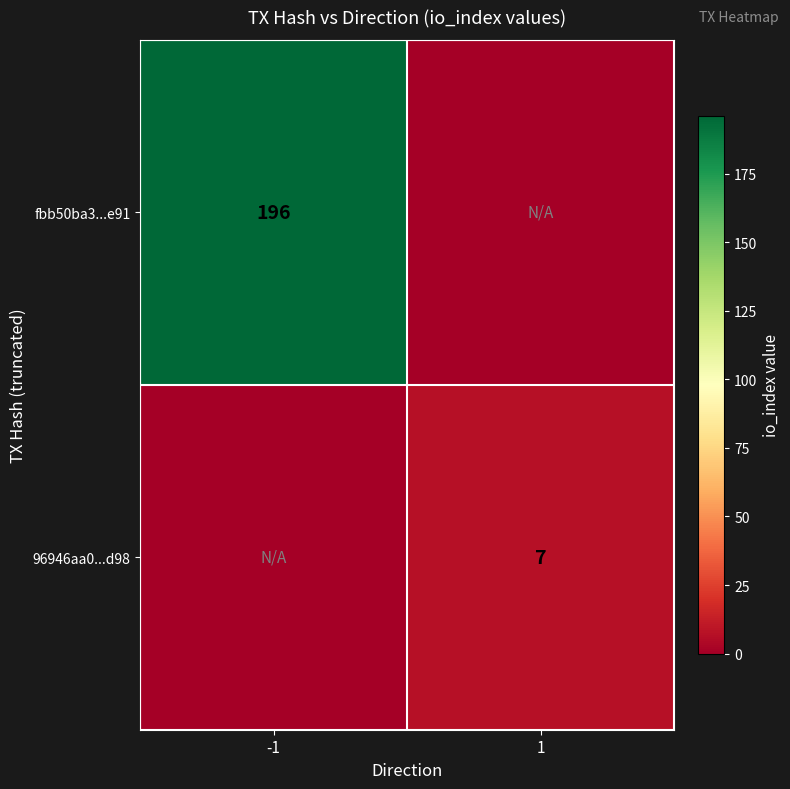

Is the value of 96946aa0...d98 at 1 greater than the value of fbb50ba3...e91 at -1?

No